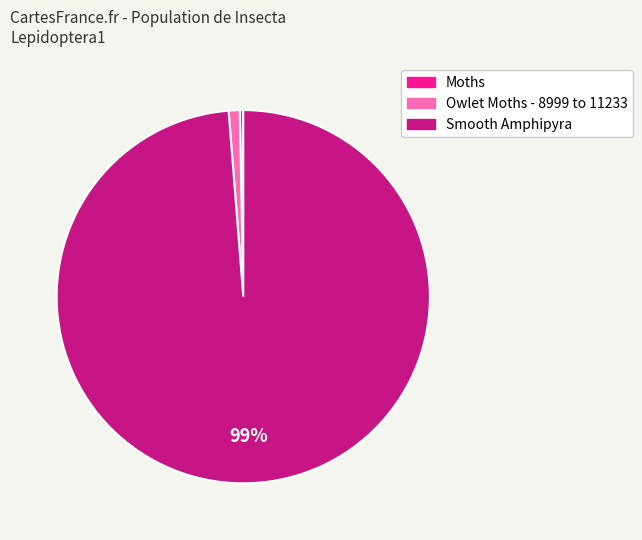

The Owlet Moths - 8999 to 11233 slice represents 1% of the pie. True or false?

True